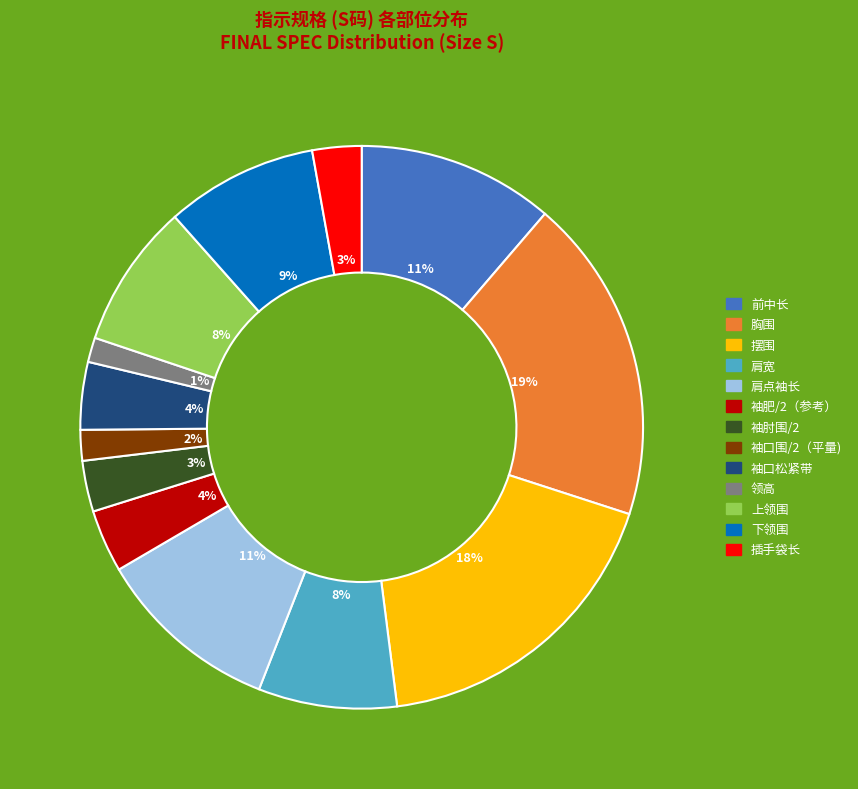

Does 上领围 represent more than half of the total?

No